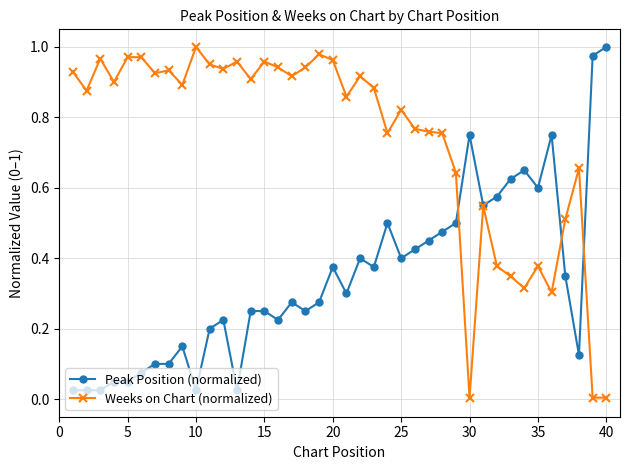

True or false: Weeks on Chart (normalized) has more than 1 interior local peaks.

True